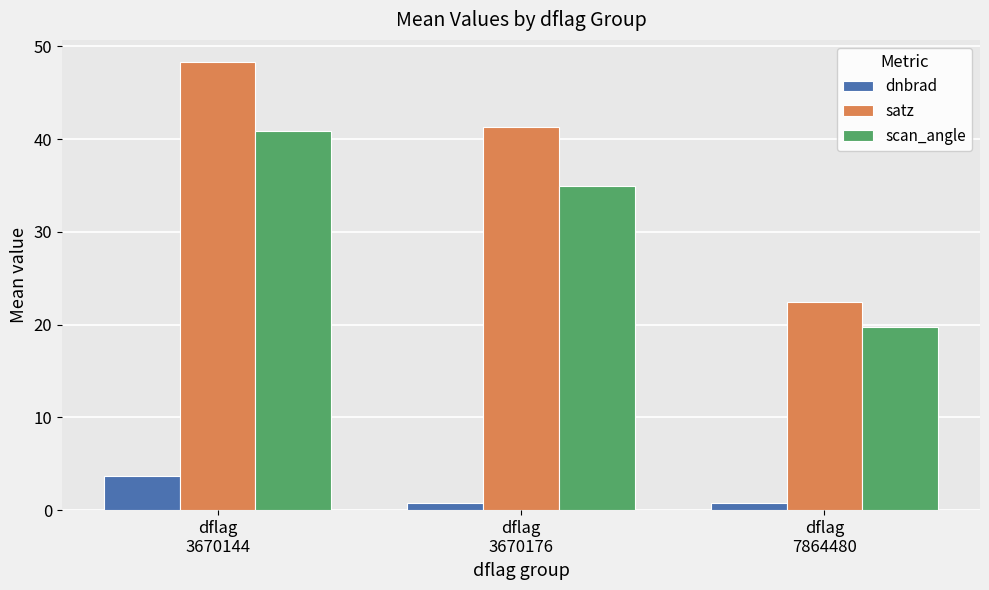

List the series in order of their overall mean, lowest first.

dnbrad, scan_angle, satz